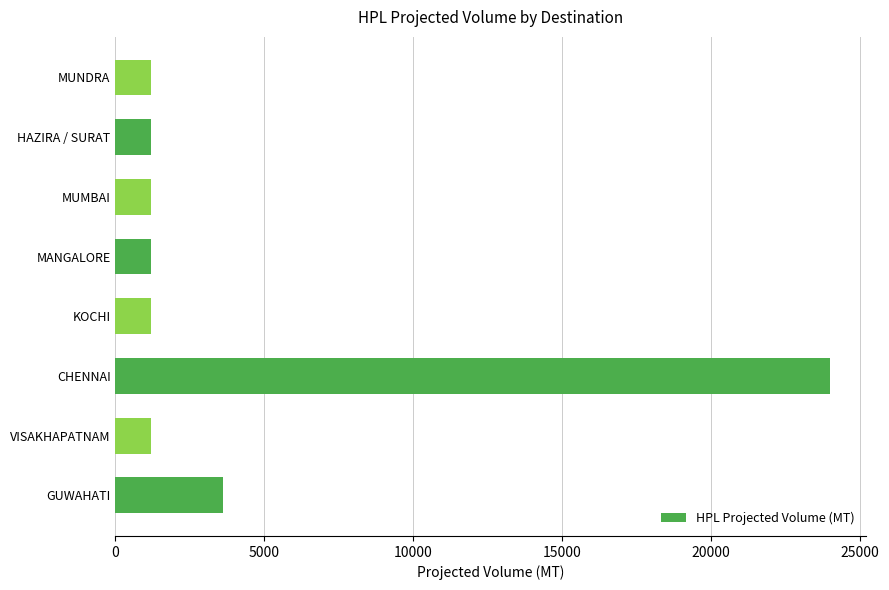

The chart shows a value of 24000 at CHENNAI. True or false?

True